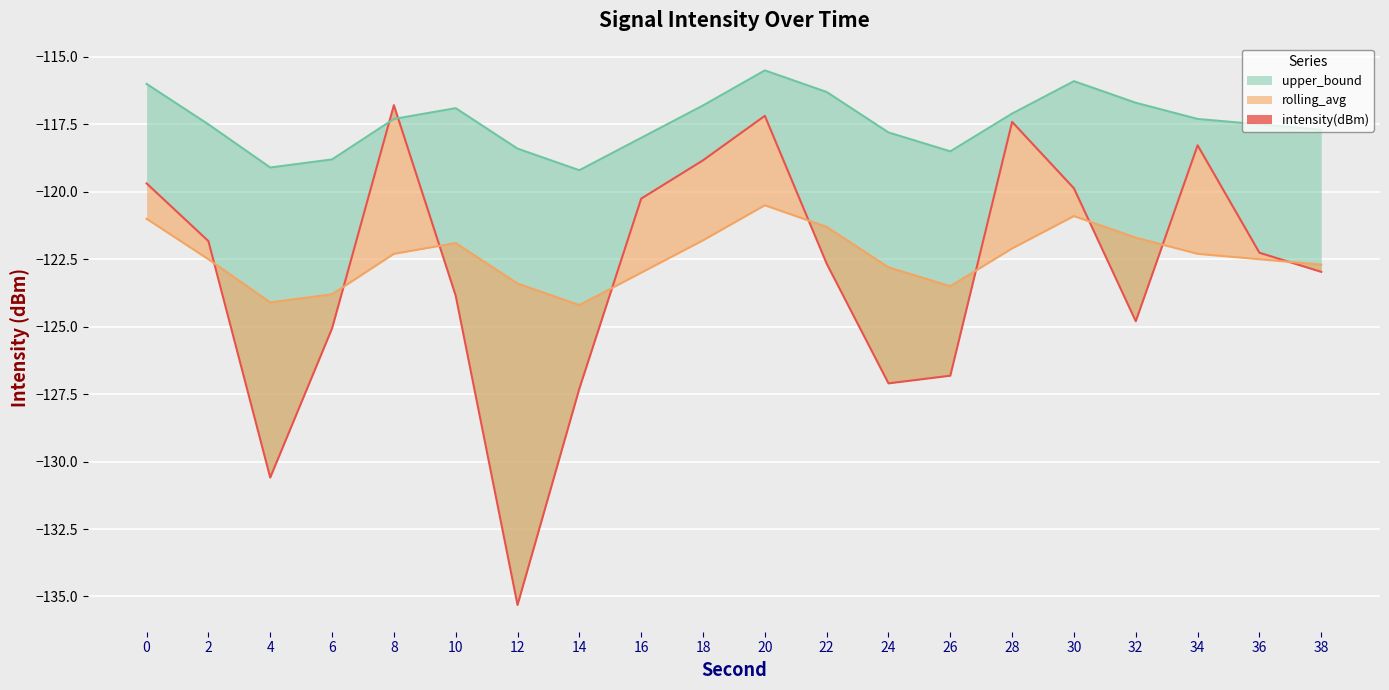

Reading left to right, transcribe all the data shown in this chart.

intensity(dBm): 0=-119.7	2=-121.8	4=-130.6	6=-125.1	8=-116.8	10=-123.9	12=-135.3	14=-127.3	16=-120.3	18=-118.8	20=-117.2	22=-122.7	24=-127.1	26=-126.8	28=-117.4	30=-119.9	32=-124.8	34=-118.3	36=-122.3	38=-123.0
rolling_avg: 0=-121.0	2=-122.5	4=-124.1	6=-123.8	8=-122.3	10=-121.9	12=-123.4	14=-124.2	16=-123.0	18=-121.8	20=-120.5	22=-121.3	24=-122.8	26=-123.5	28=-122.1	30=-120.9	32=-121.7	34=-122.3	36=-122.5	38=-122.7
upper_bound: 0=-116.0	2=-117.5	4=-119.1	6=-118.8	8=-117.3	10=-116.9	12=-118.4	14=-119.2	16=-118.0	18=-116.8	20=-115.5	22=-116.3	24=-117.8	26=-118.5	28=-117.1	30=-115.9	32=-116.7	34=-117.3	36=-117.5	38=-117.7